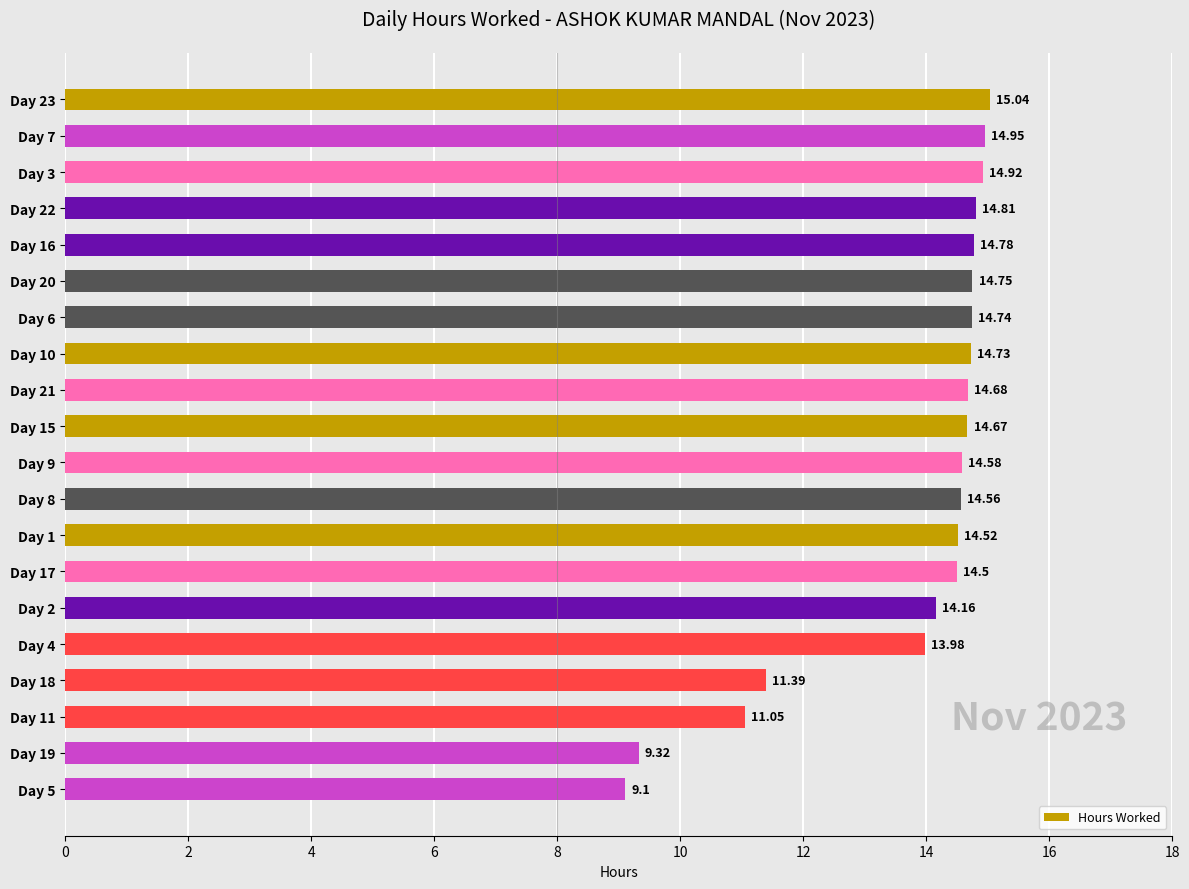

List the labels in order of value, largest first.

Day 23, Day 7, Day 3, Day 22, Day 16, Day 20, Day 6, Day 10, Day 21, Day 15, Day 9, Day 8, Day 1, Day 17, Day 2, Day 4, Day 18, Day 11, Day 19, Day 5